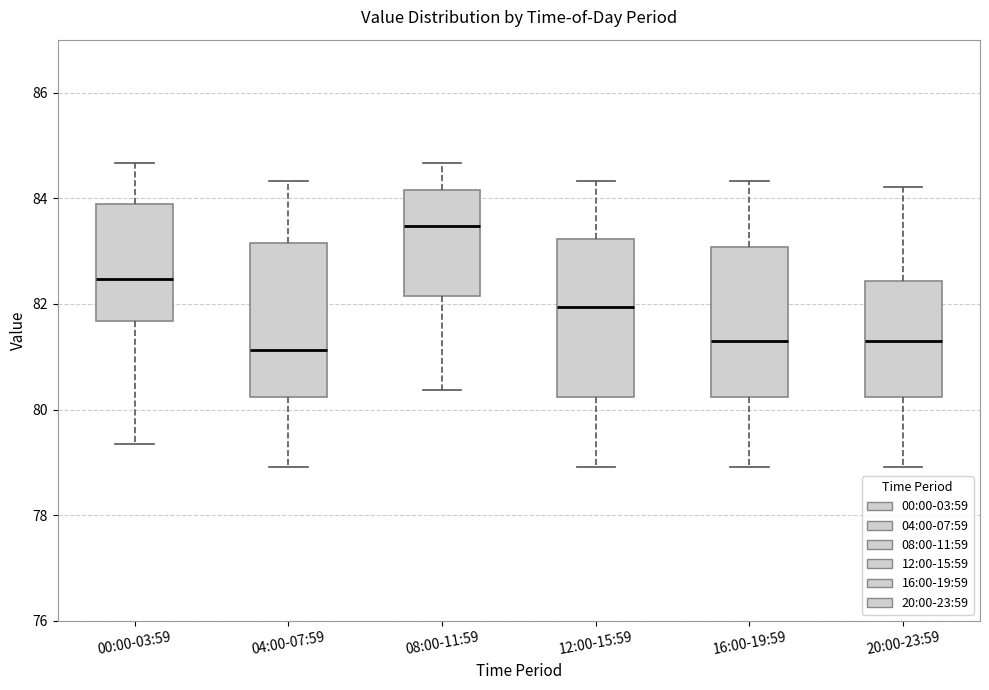

Which box's median line is the highest?

08:00-11:59